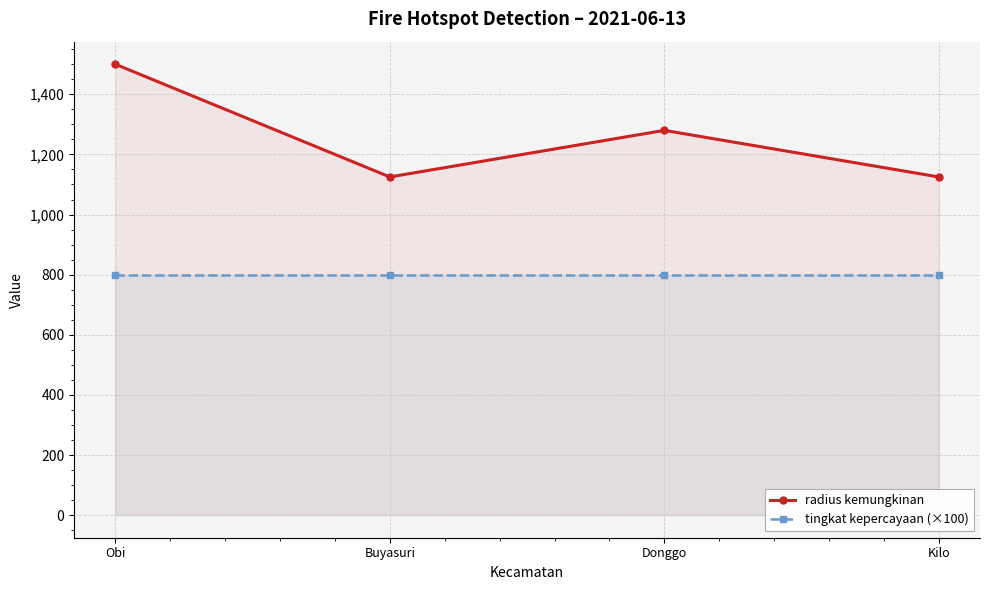

Is the value of tingkat kepercayaan (×100) at Buyasuri greater than the value of radius kemungkinan at Obi?

No